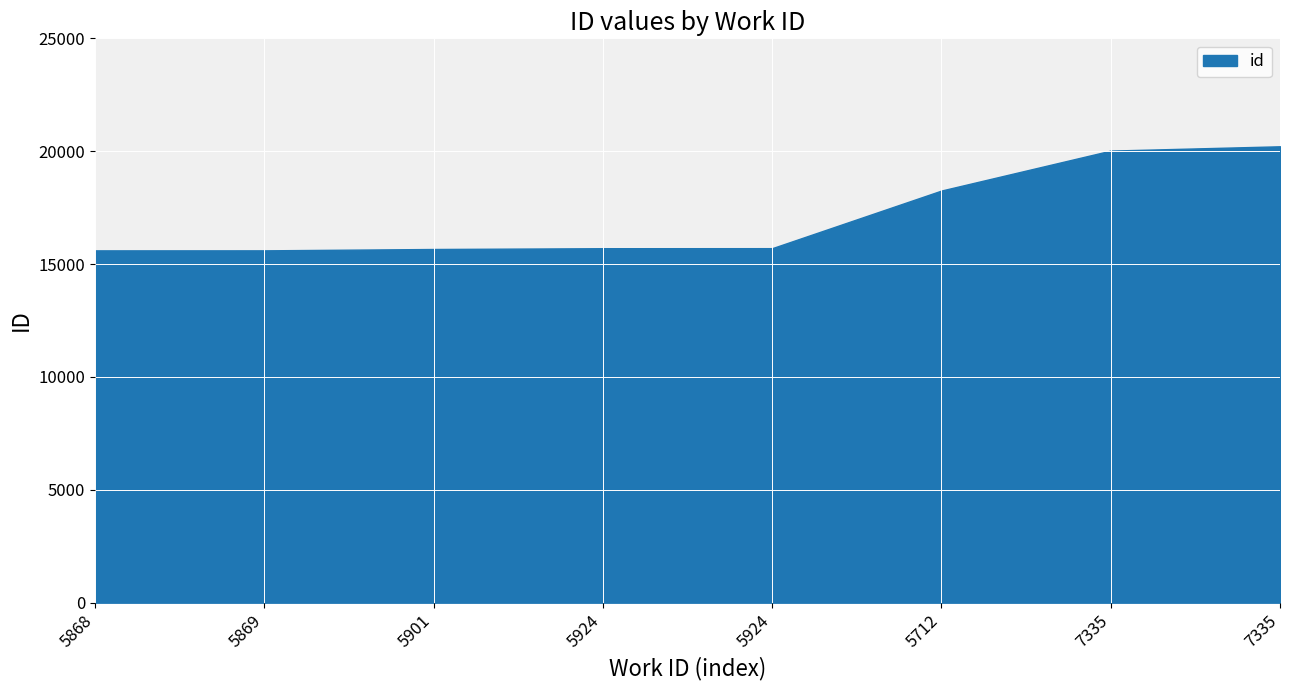

Does the chart display data point markers on the line(s)?

No